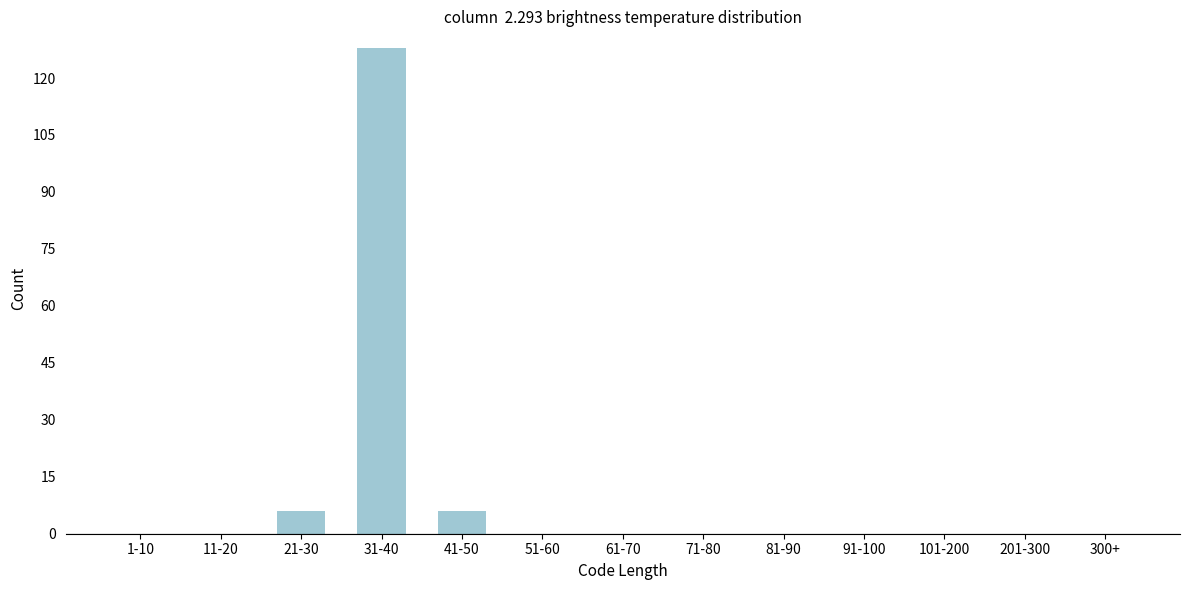

Reading left to right, transcribe all the data shown in this chart.

1-10=0	11-20=0	21-30=6	31-40=128	41-50=6	51-60=0	61-70=0	71-80=0	81-90=0	91-100=0	101-200=0	201-300=0	300+=0